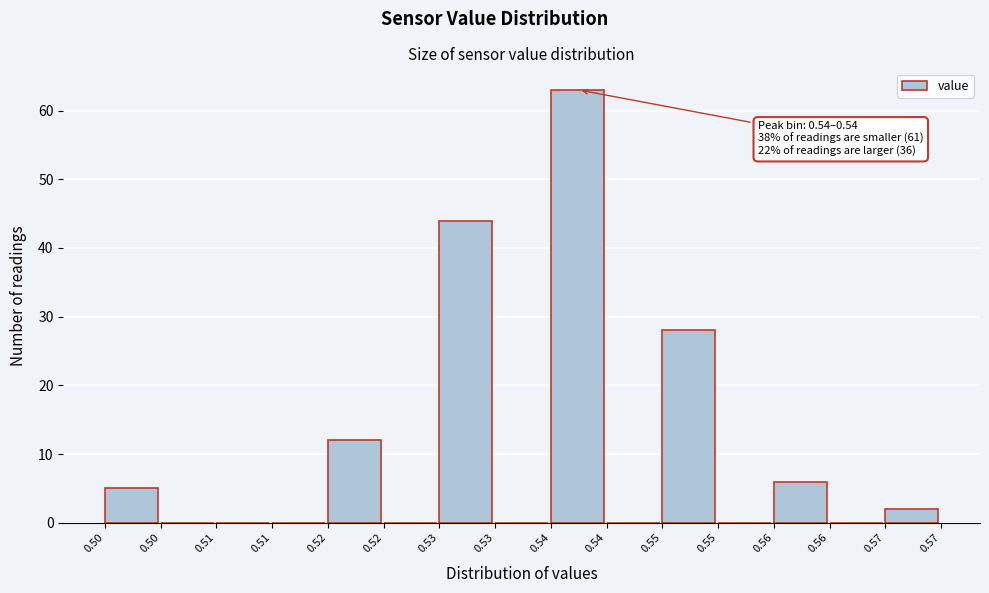

Count the number of data series in this chart.

1